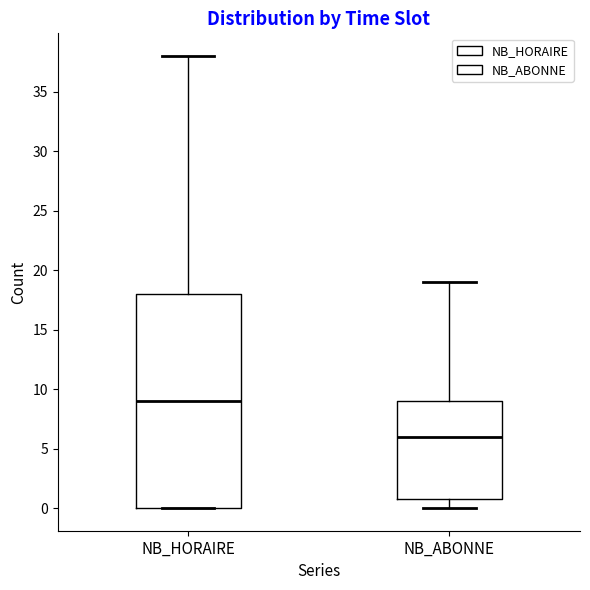

Which box is the tallest, from its lower edge to its upper edge?

NB_HORAIRE